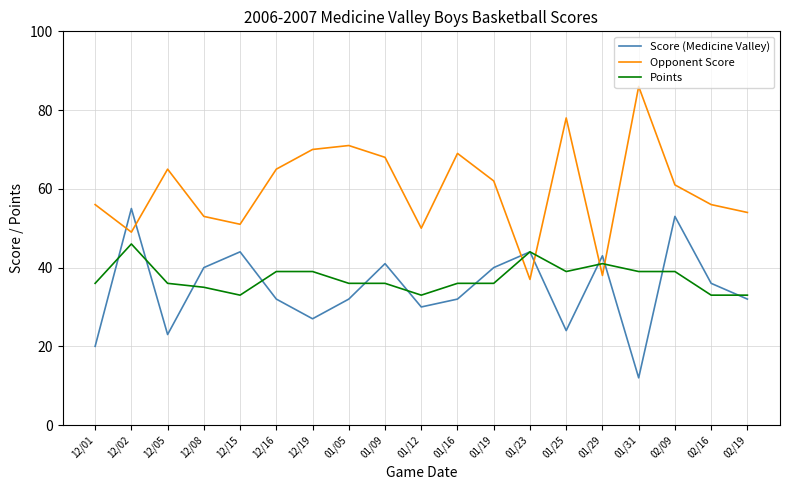

What is the total value across all series at 12/19?

136